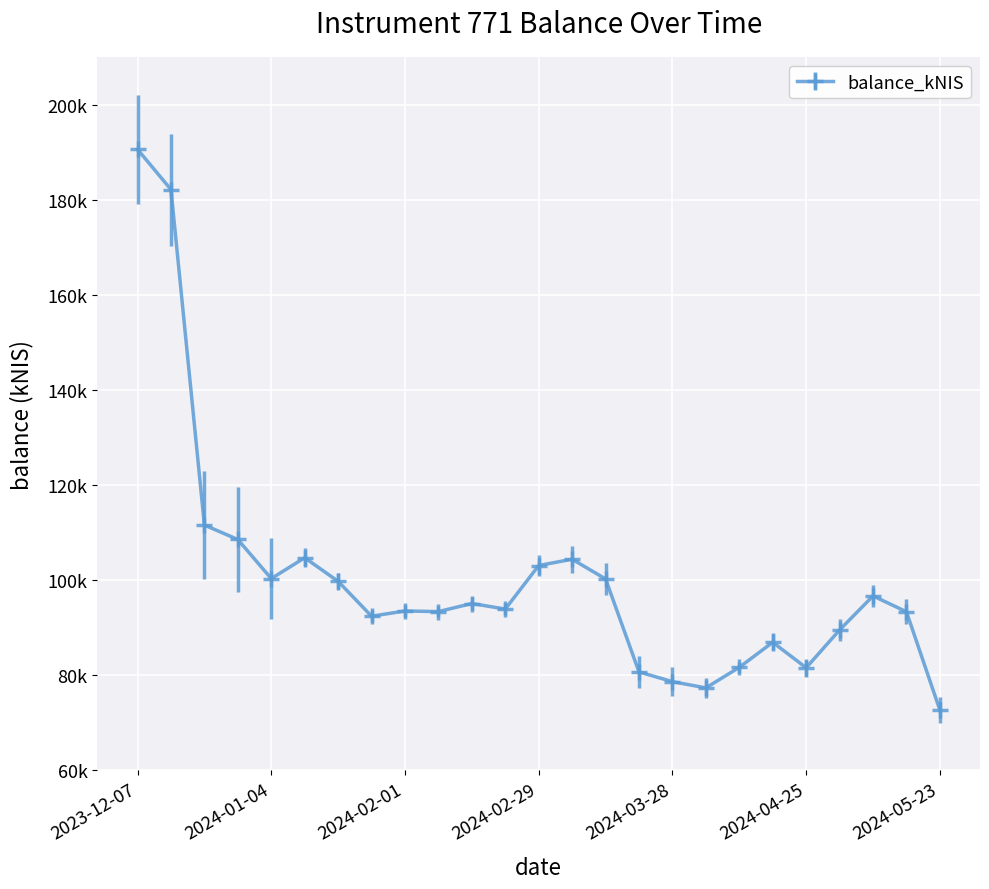

Does the chart have visible grid lines?

Yes